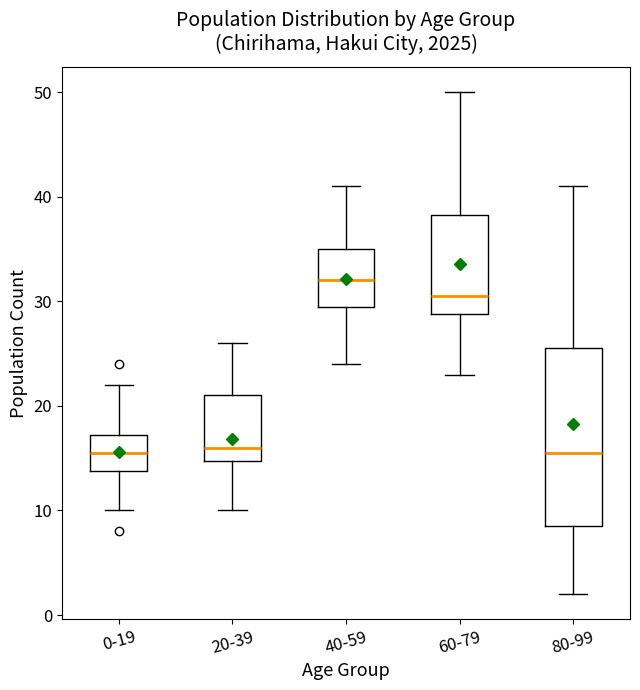

Which box has the highest median line?

40-59